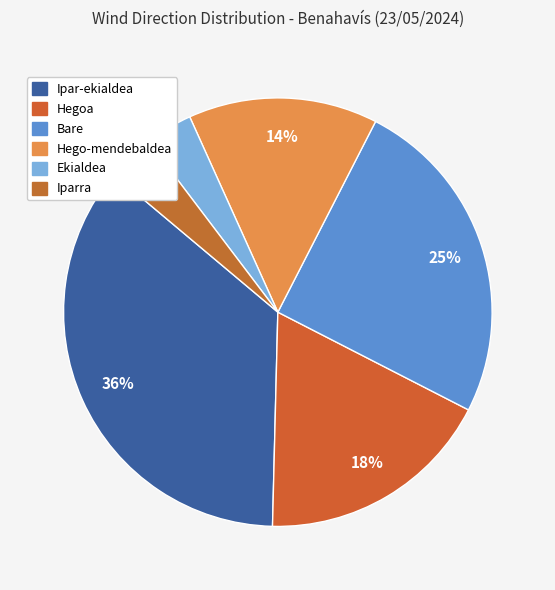

What percentage do Ipar-ekialdea and Iparra together represent?

39.3%